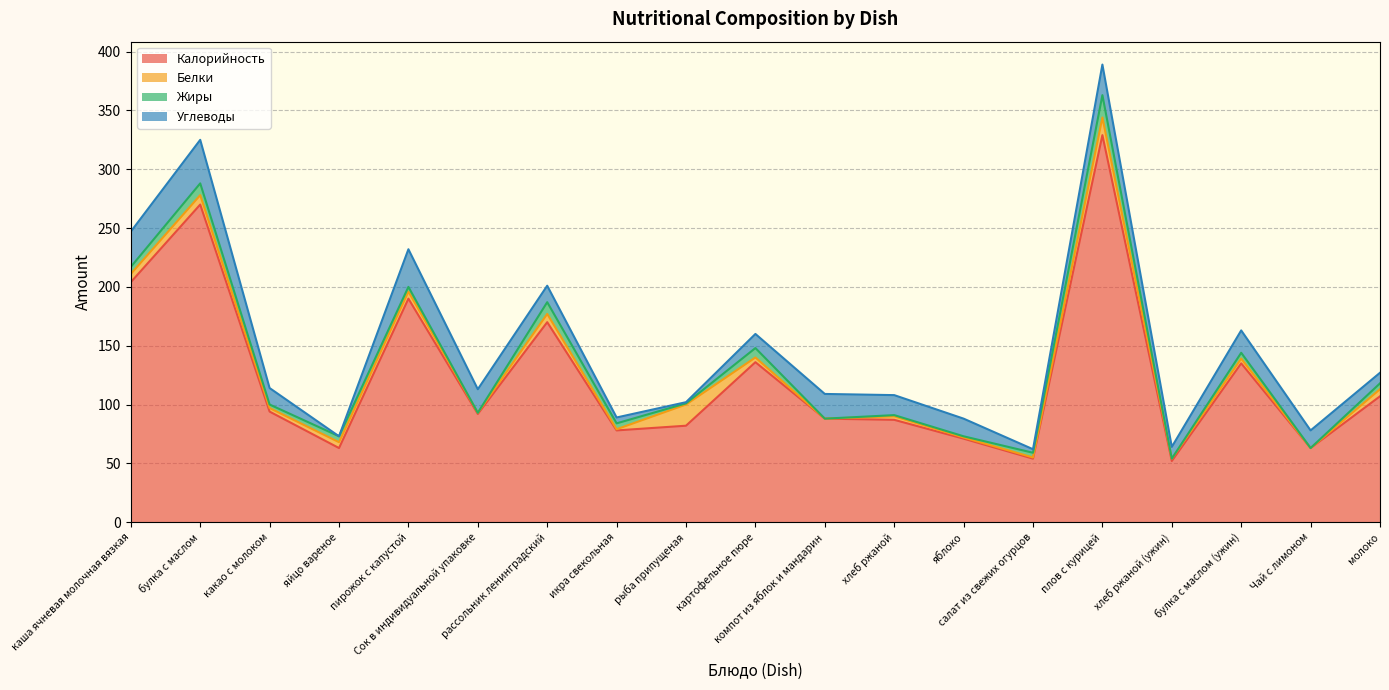

True or false: Жиры has a value of 6 at пирожок с капустой.

False